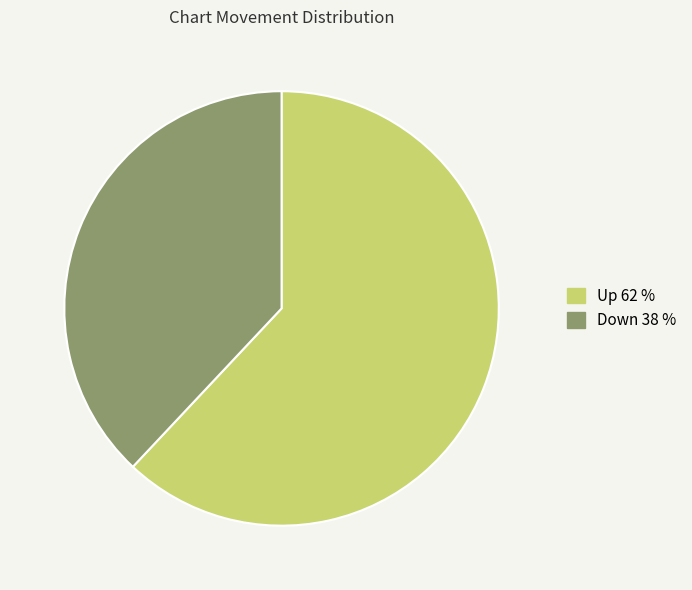

Rank the categories by value from lowest to highest.

Down, Up